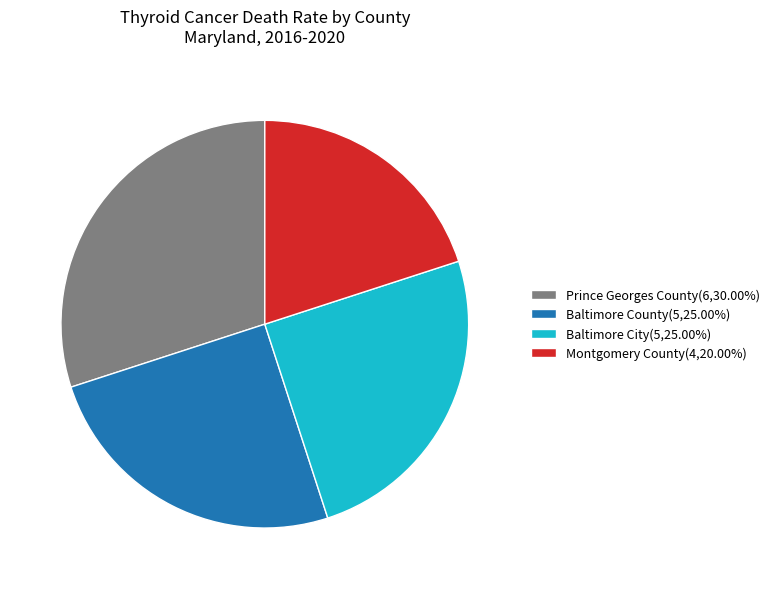

What is the ratio of the value at Montgomery County(4,20.00%) to the value at Prince Georges County(6,30.00%)?

0.7